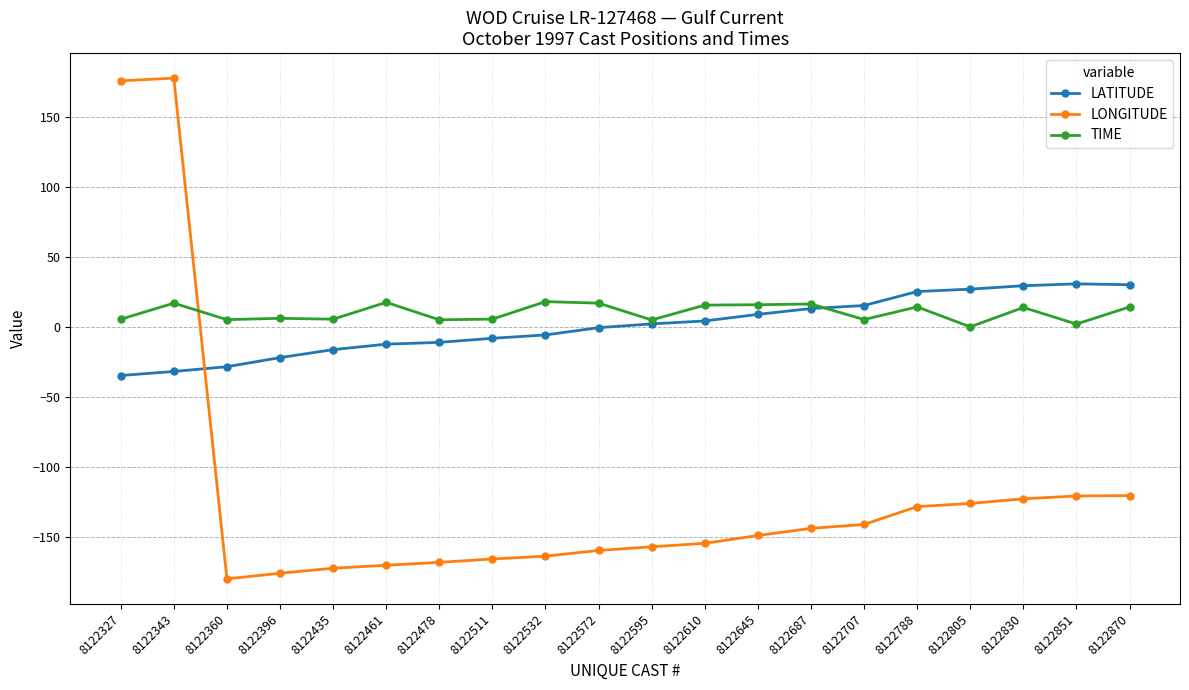

Which series has the largest total across all categories?

TIME